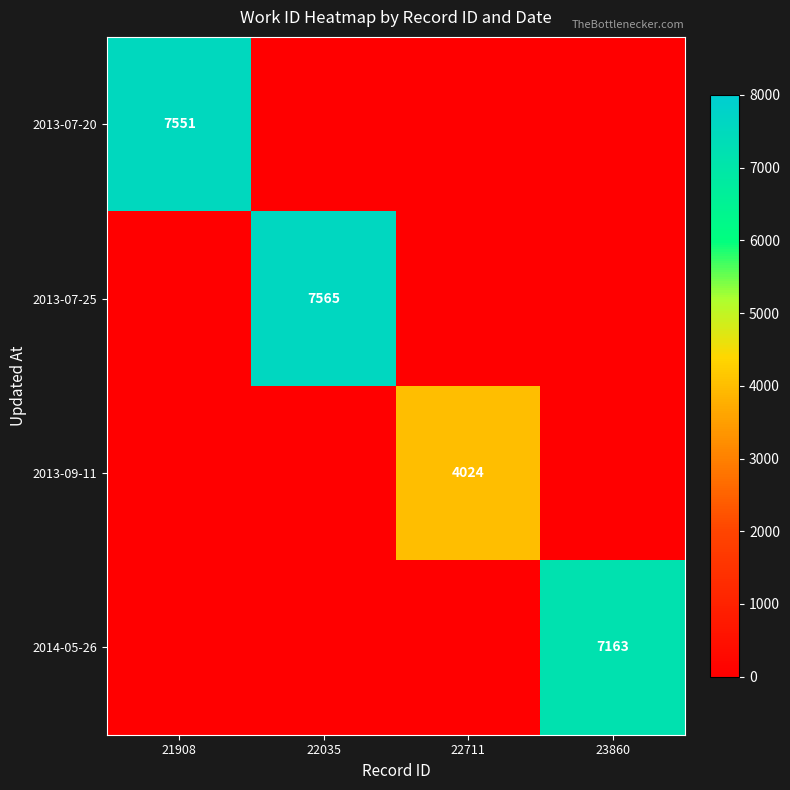

True or false: 2014-05-26 has a value of 1657 at 23860.

False